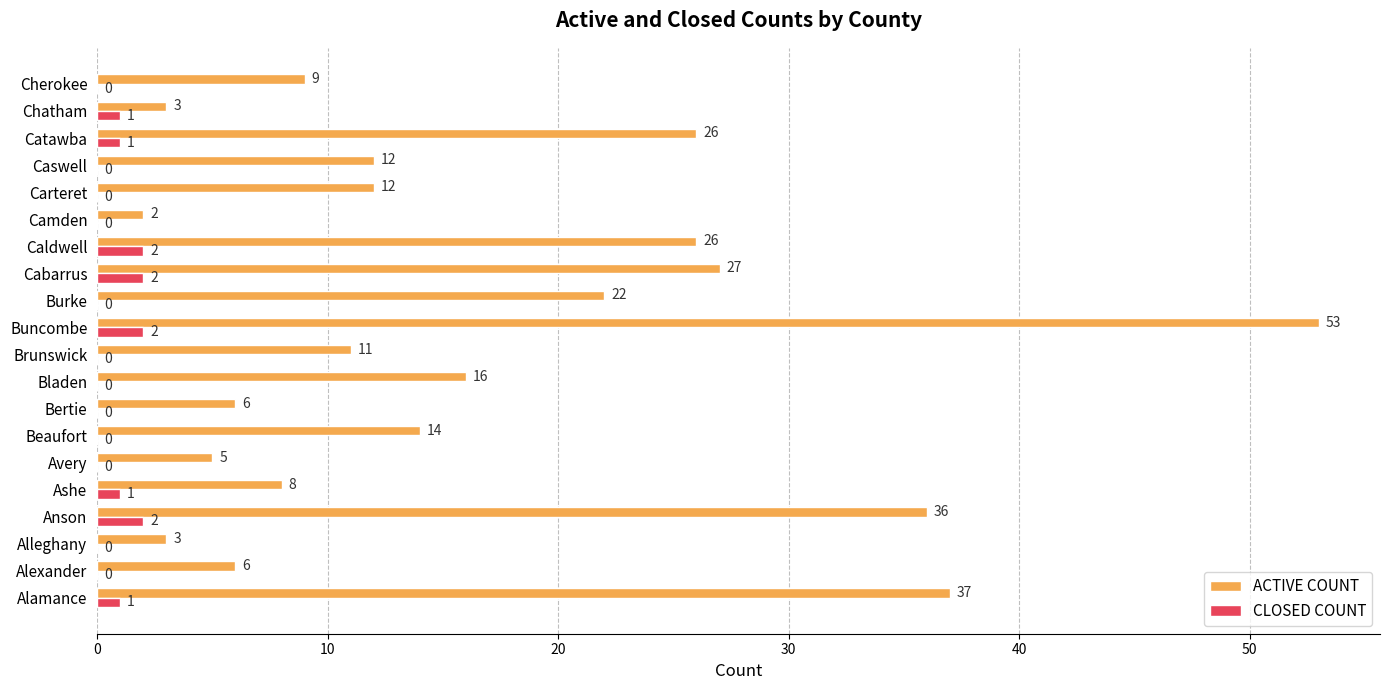

What is the sum of the ACTIVE COUNT values at Alleghany and Caldwell?

29